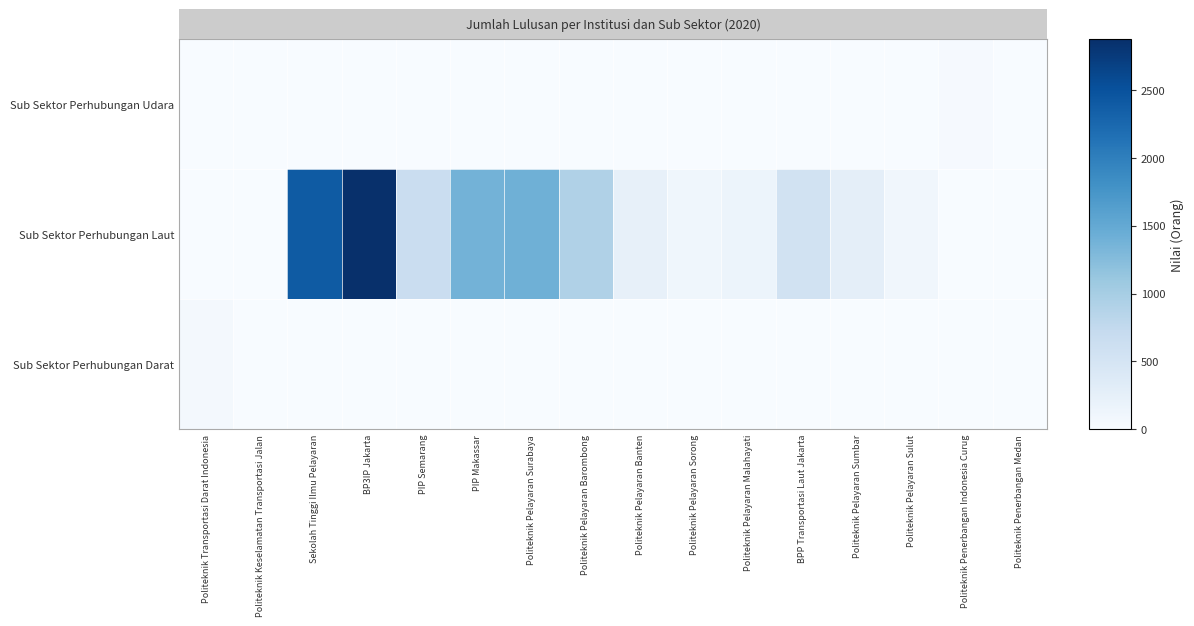

How many data points does each series have?

16